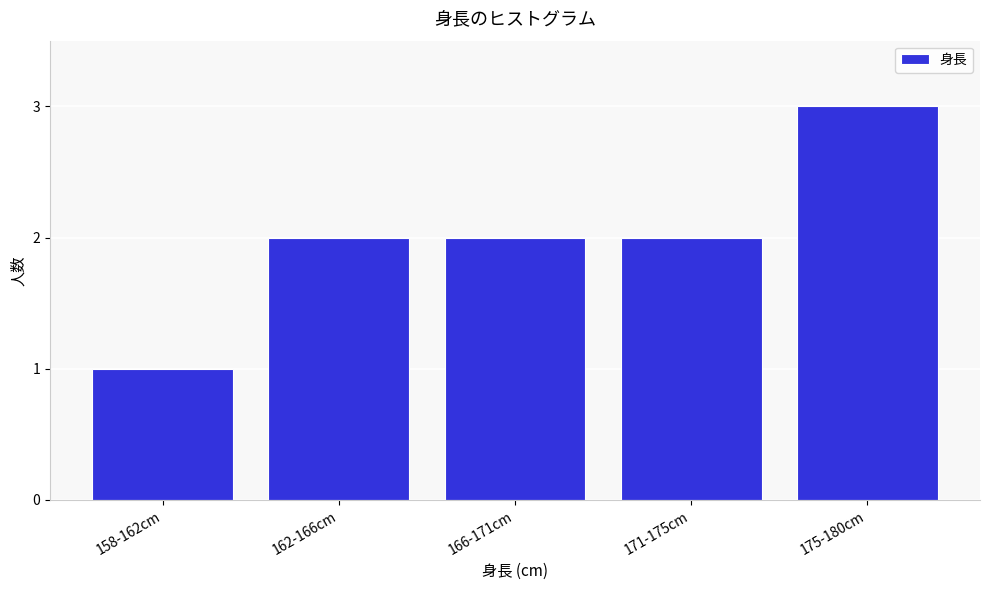

Reading left to right, transcribe all the data shown in this chart.

1	2	2	2	3